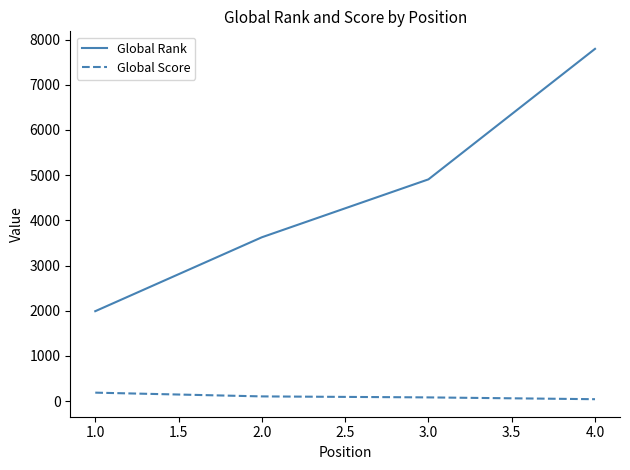

List the series in order of their peak value, lowest first.

Global Score, Global Rank